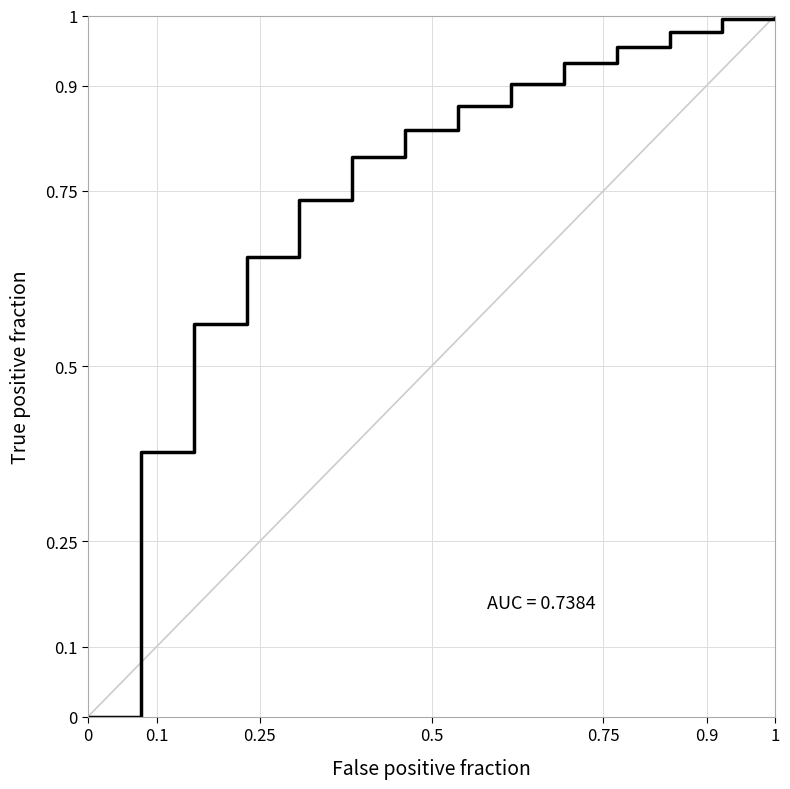

How many lines are shown in the chart?

1